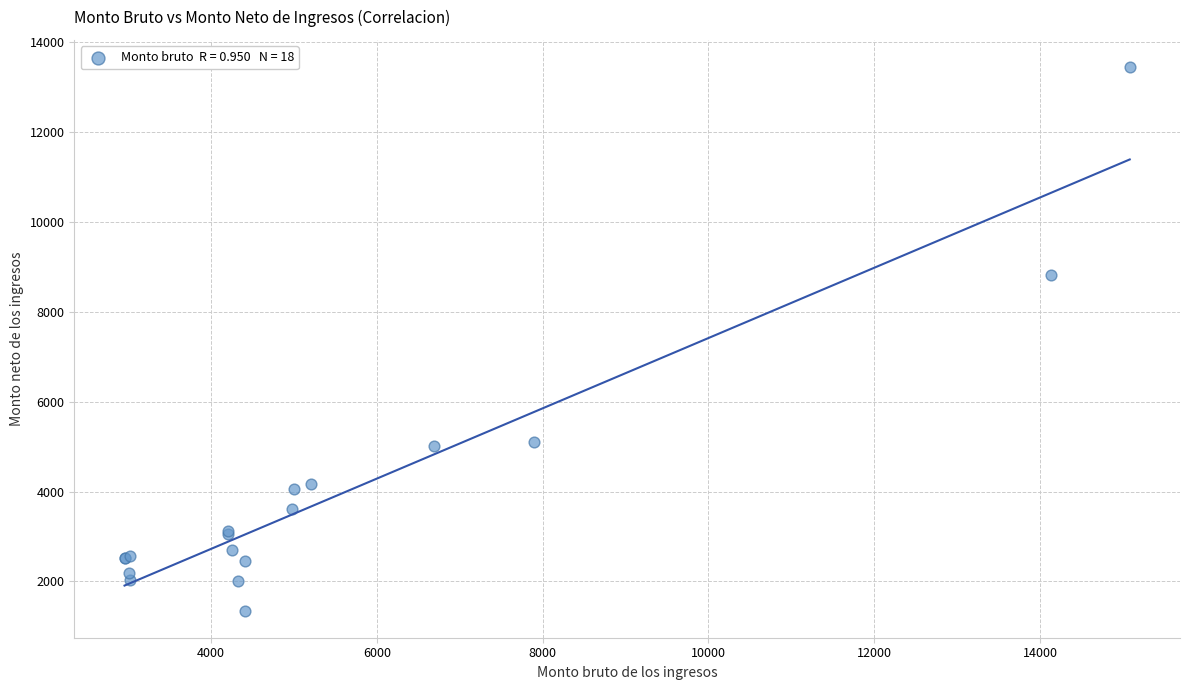

What Y value in the scatter plot is closest to 7398?

8818.5